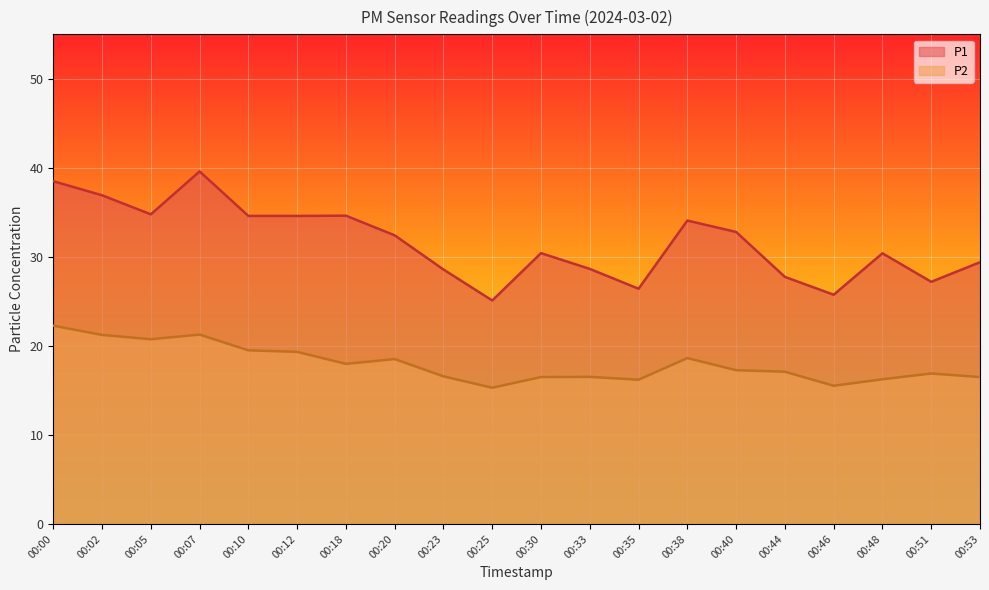

What is the value of the P2 point at the 20th from the left?

16.5